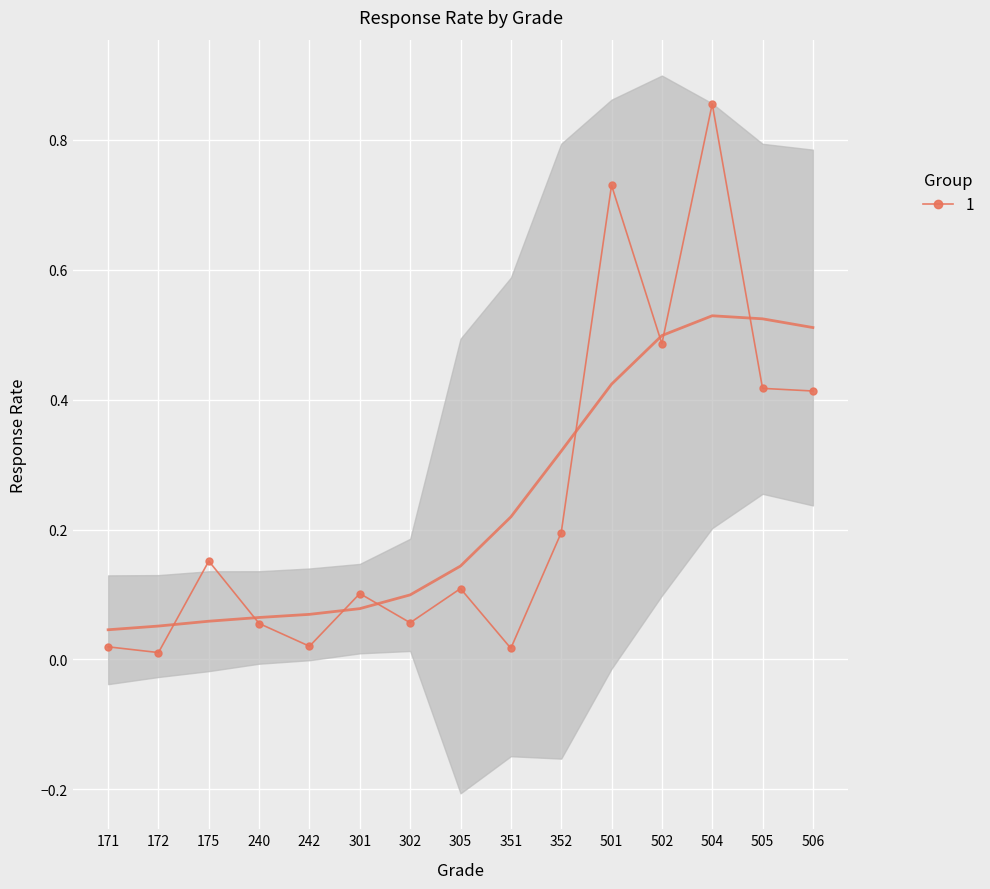

The chart shows a value of 0.1 at 240. True or false?

True